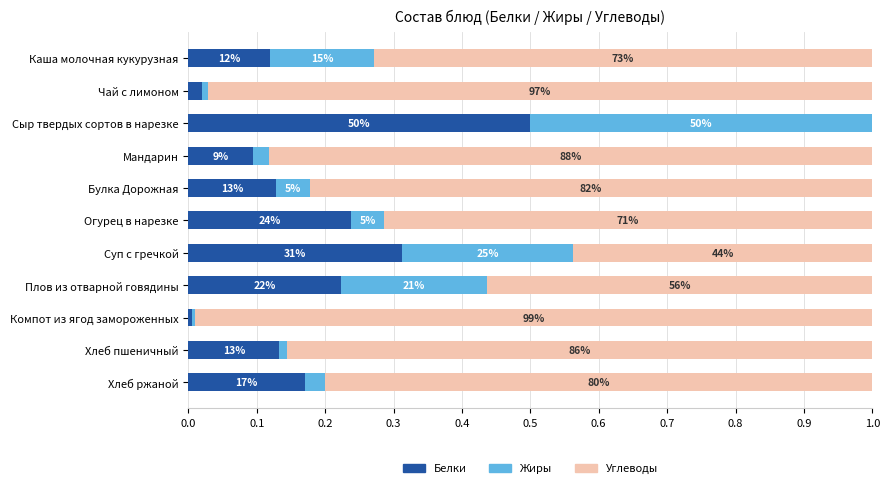

What are all the series names shown in the legend?

Белки, Жиры, Углеводы